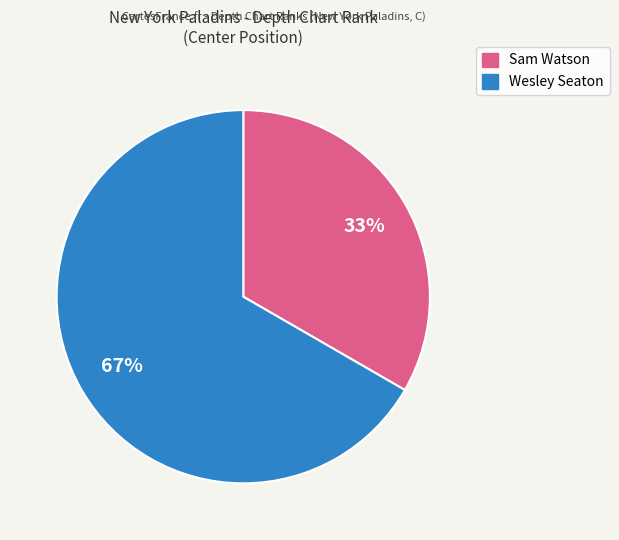

Does Sam Watson account for over 50% of the chart?

No